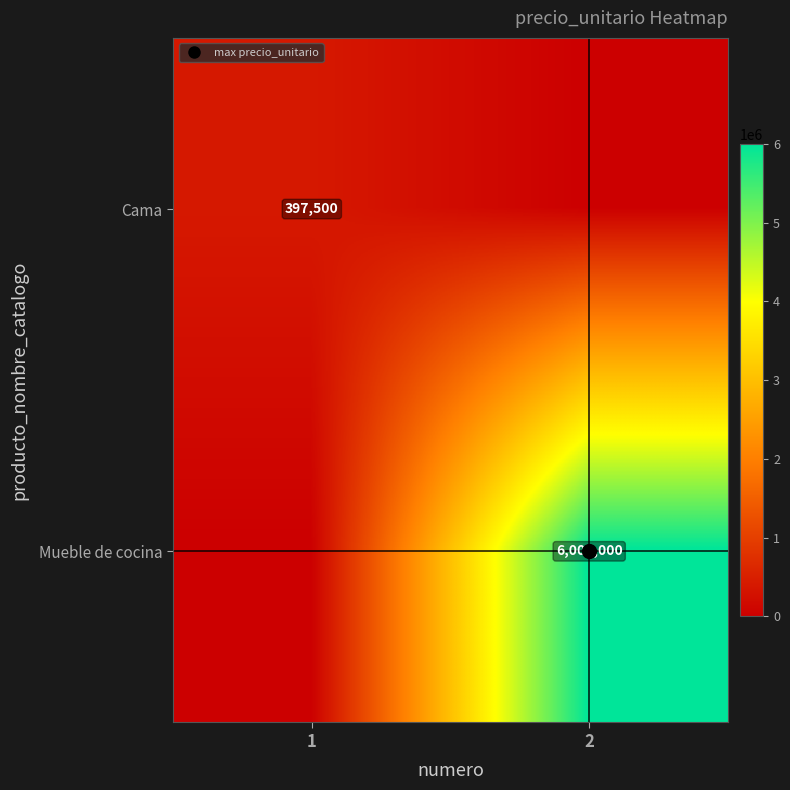

Rank the series by their maximum value, from highest to lowest.

Mueble de cocina, Cama